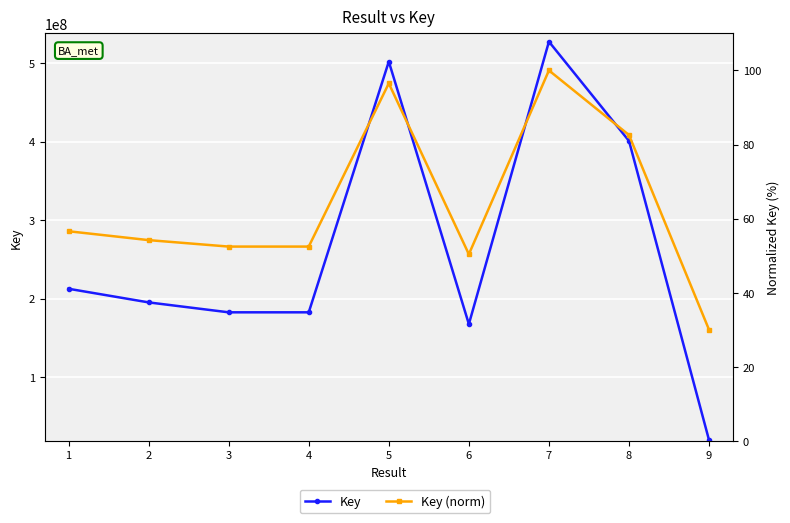

Which series has the largest total across all categories?

Key